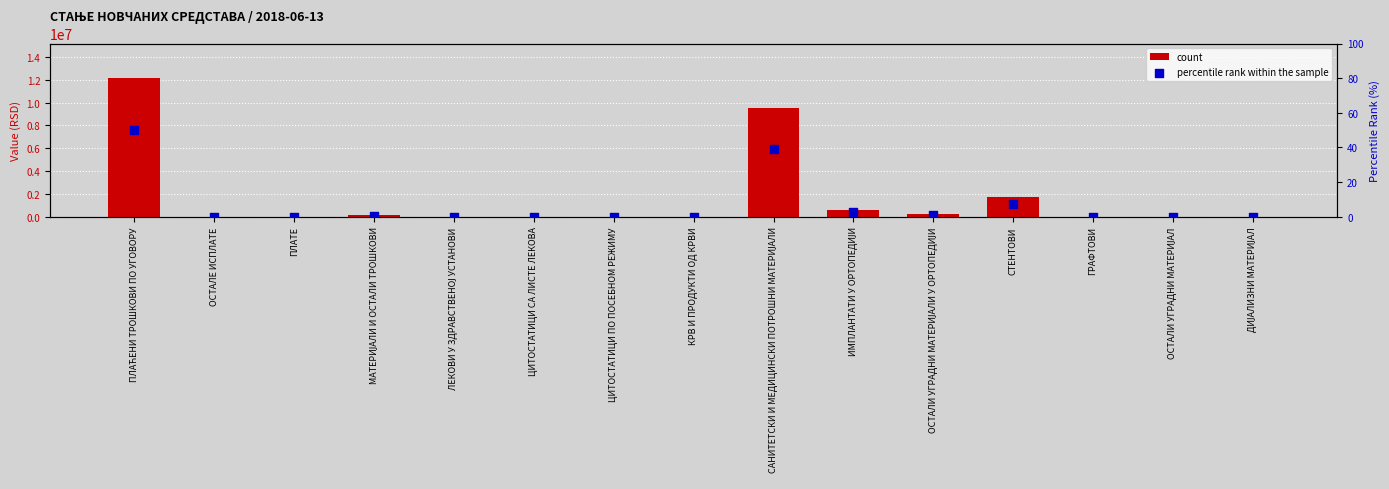

At how many categories does at least one series exceed 6191553?

2